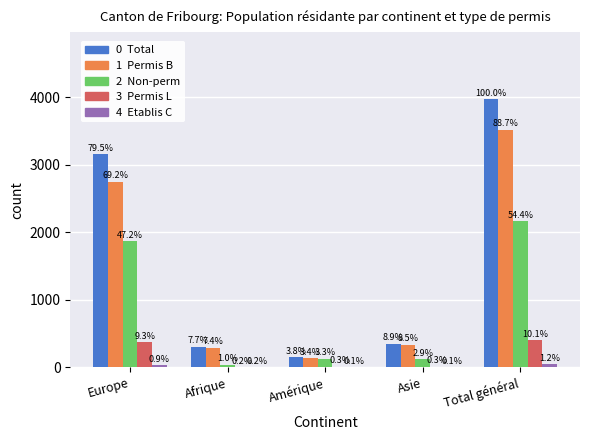

How many groups of bars are there?

5